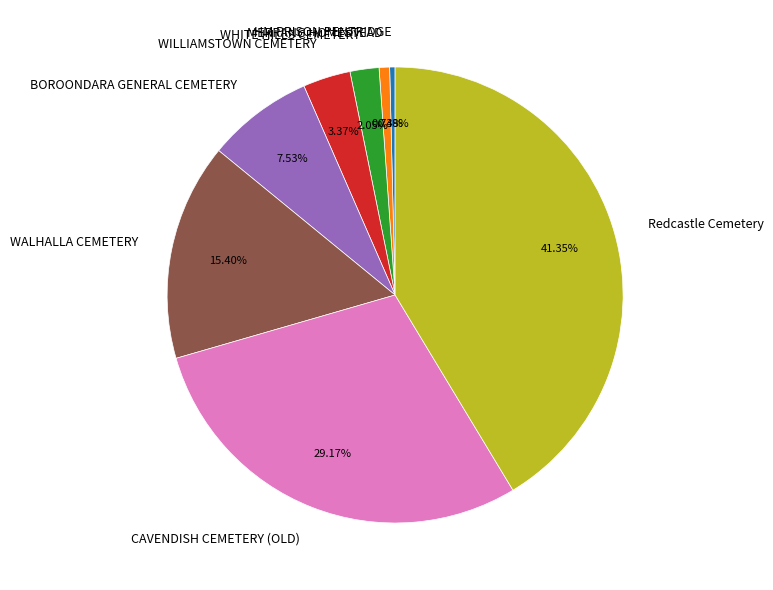

To the nearest percent, what portion does WHITE HILLS CEMETERY represent?

2%